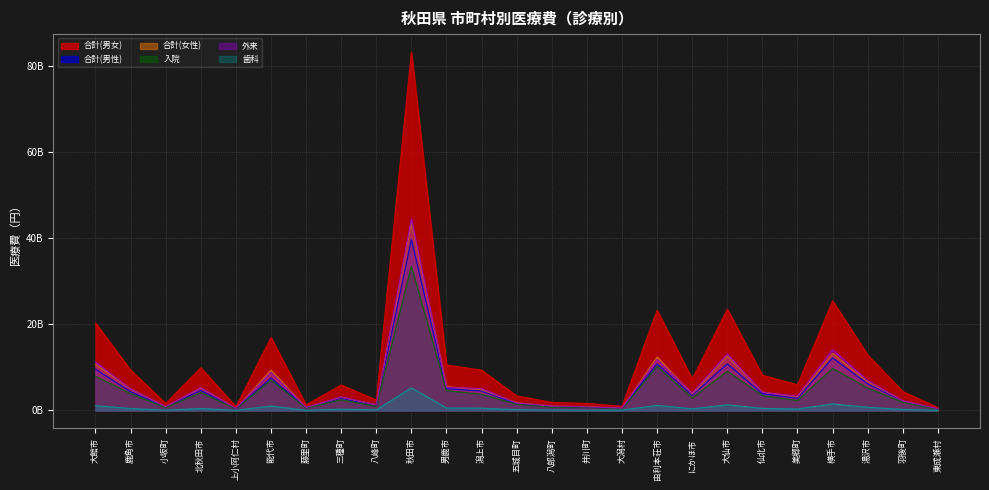

What are all the series names shown in the legend?

合計(男女), 合計(男性), 合計(女性), 入院, 外来, 歯科